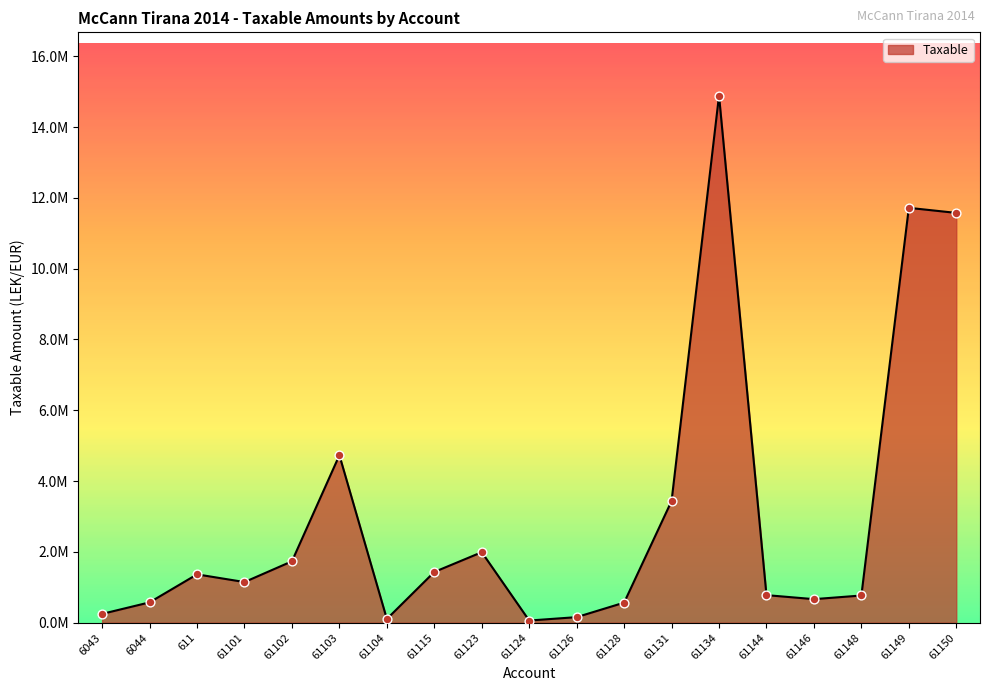

Which has a higher value, 611 or 61104?

611